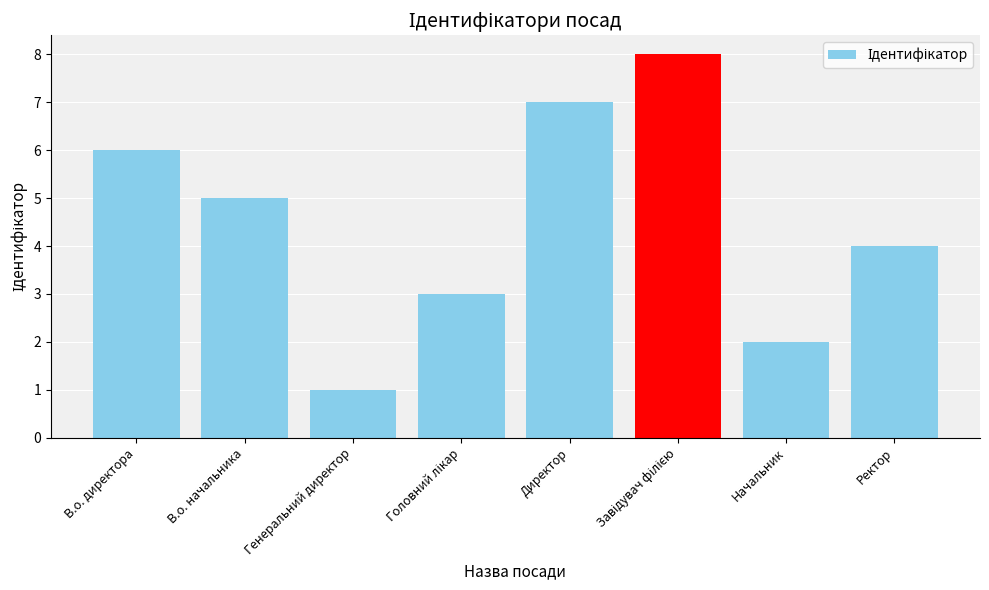

Reading left to right, list all the values displayed in this chart.

6	5	1	3	7	8	2	4